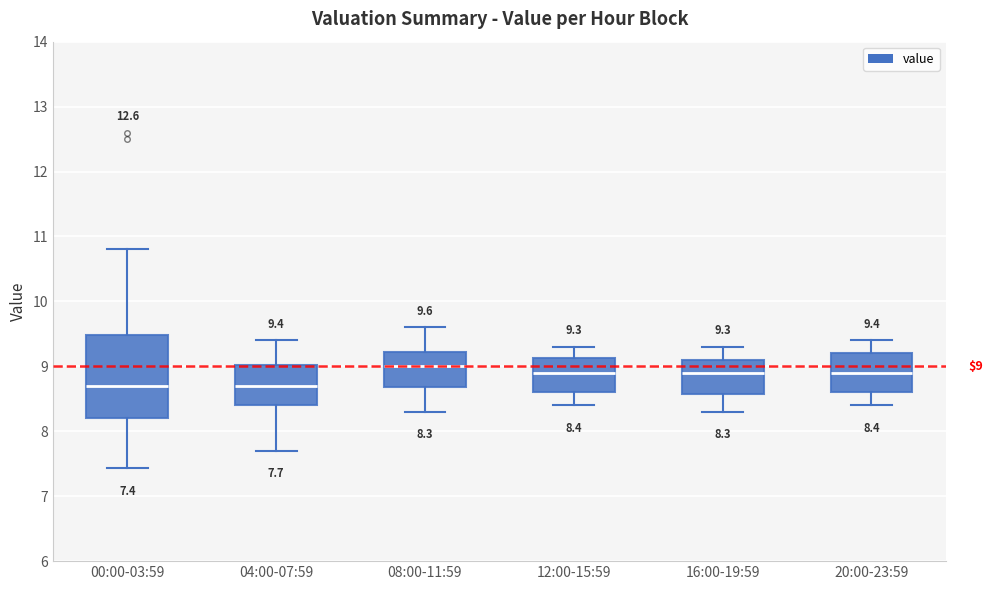

Comparing the boxes themselves (not the whiskers), which one is the tallest?

00:00-03:59